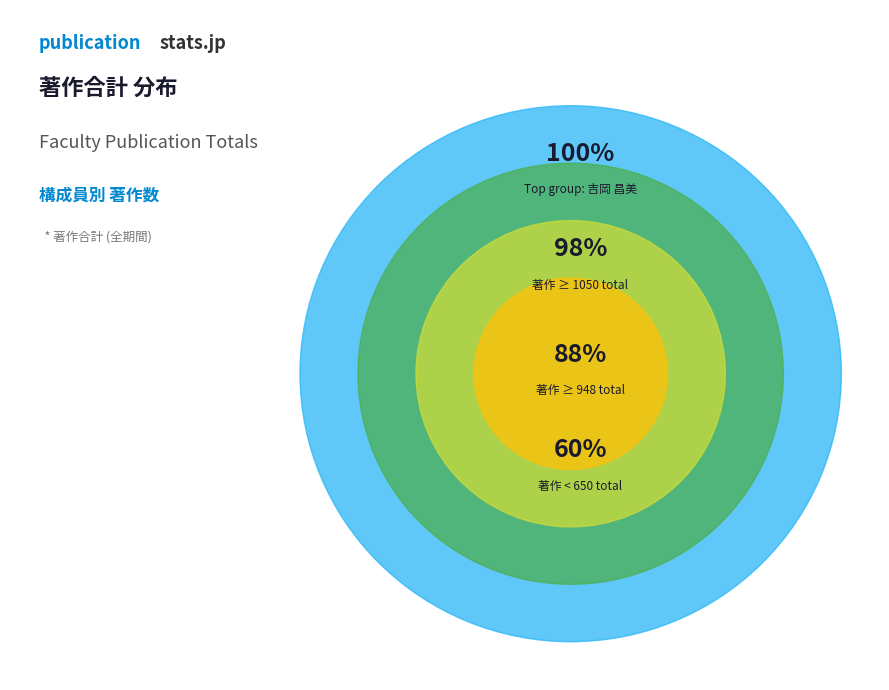

Is 坂本 治美 the majority of the pie?

No